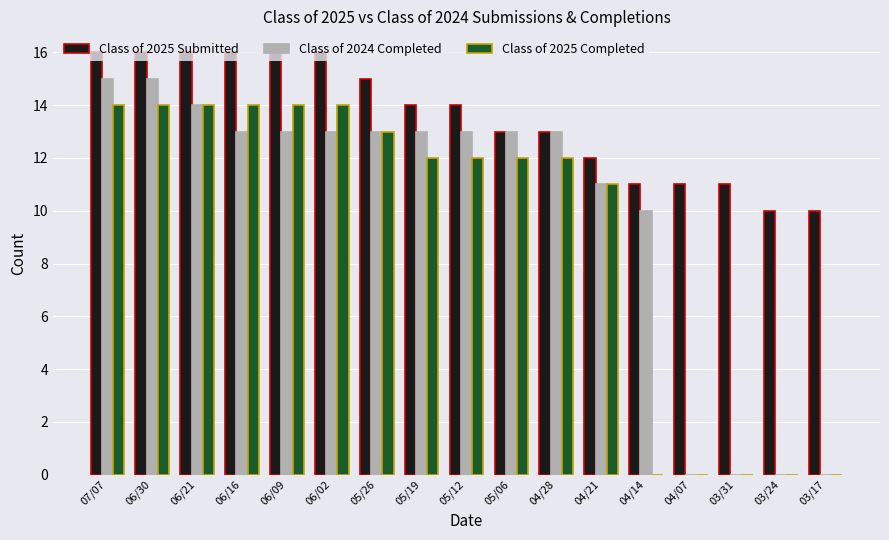

Reading right to left, extract all data points from this chart.

Class of 2025 Submitted: 03/17=10	03/24=10	03/31=11	04/07=11	04/14=11	04/21=12	04/28=13	05/06=13	05/12=14	05/19=14	05/26=15	06/02=16	06/09=16	06/16=16	06/21=16	06/30=16	07/07=16
Class of 2024 Completed: 03/17=0	03/24=0	03/31=0	04/07=0	04/14=10	04/21=11	04/28=13	05/06=13	05/12=13	05/19=13	05/26=13	06/02=13	06/09=13	06/16=13	06/21=14	06/30=15	07/07=15
Class of 2025 Completed: 03/17=0	03/24=0	03/31=0	04/07=0	04/14=0	04/21=11	04/28=12	05/06=12	05/12=12	05/19=12	05/26=13	06/02=14	06/09=14	06/16=14	06/21=14	06/30=14	07/07=14